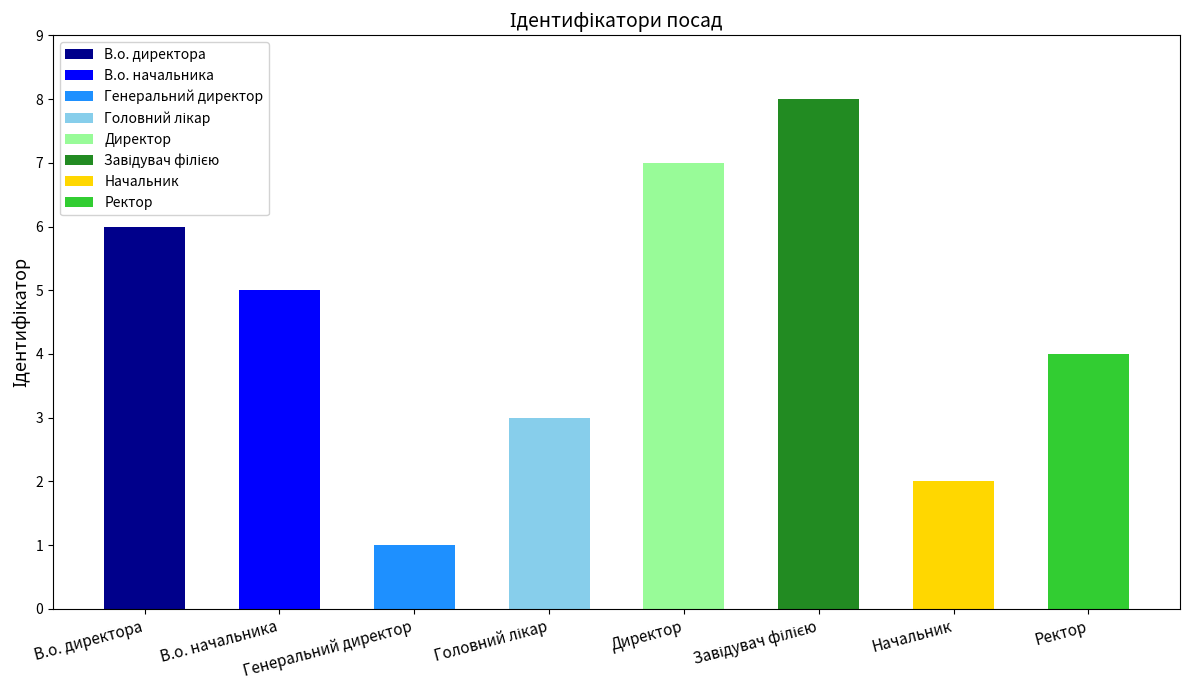

The value at В.о. директора is 9. True or false?

False